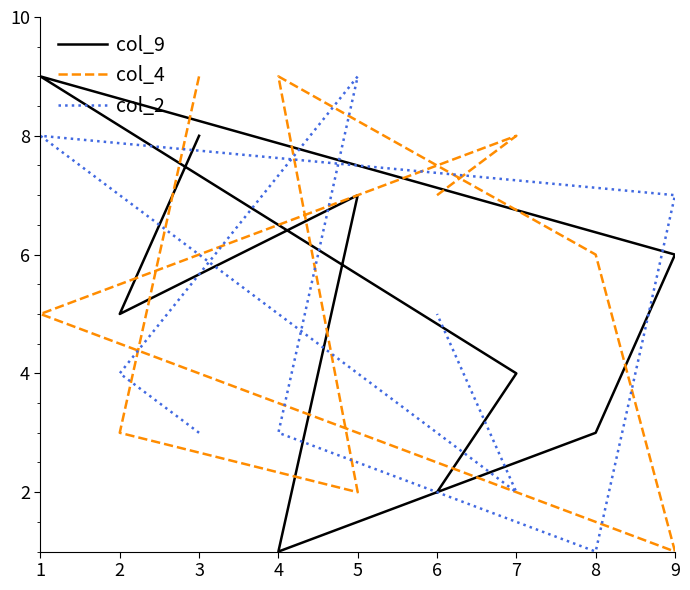

How many values in the col_2 series are below 4?

4